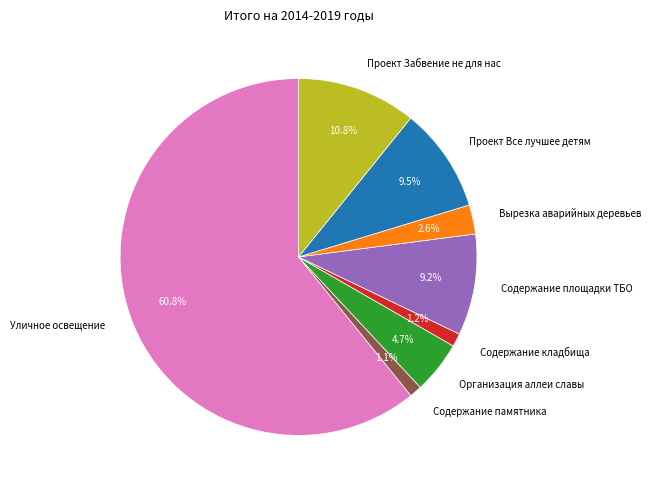

Which category has the biggest portion of the pie?

Уличное освещение